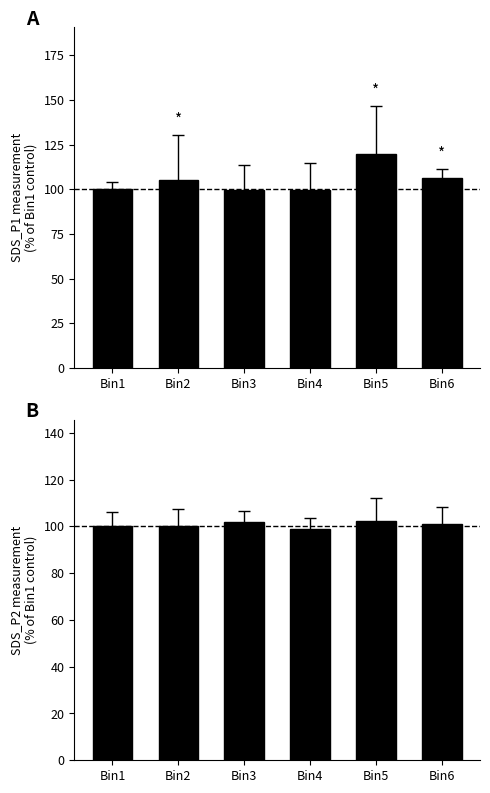

What is the spread (max minus min) of values at Bin5?

17.3